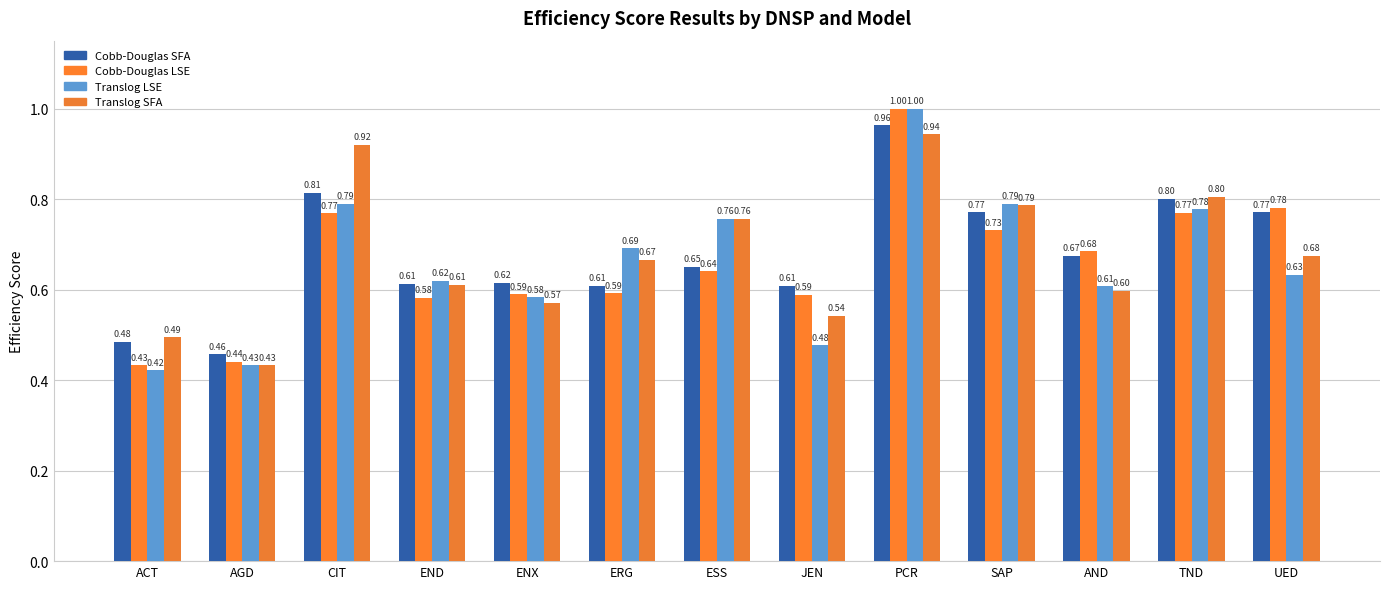

What position from the left is END?

4